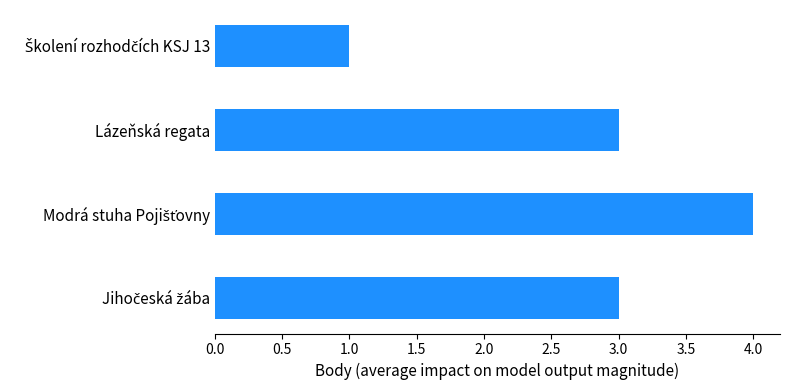

What is the difference between the maximum and minimum values?

3